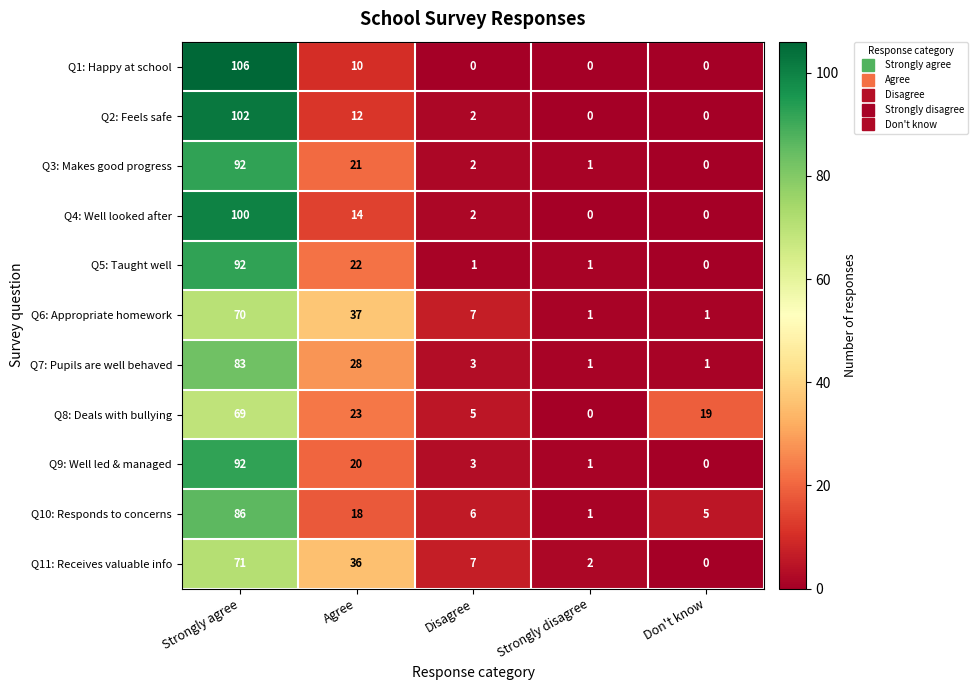

Which series has the widest spread of values?

Q1: Happy at school